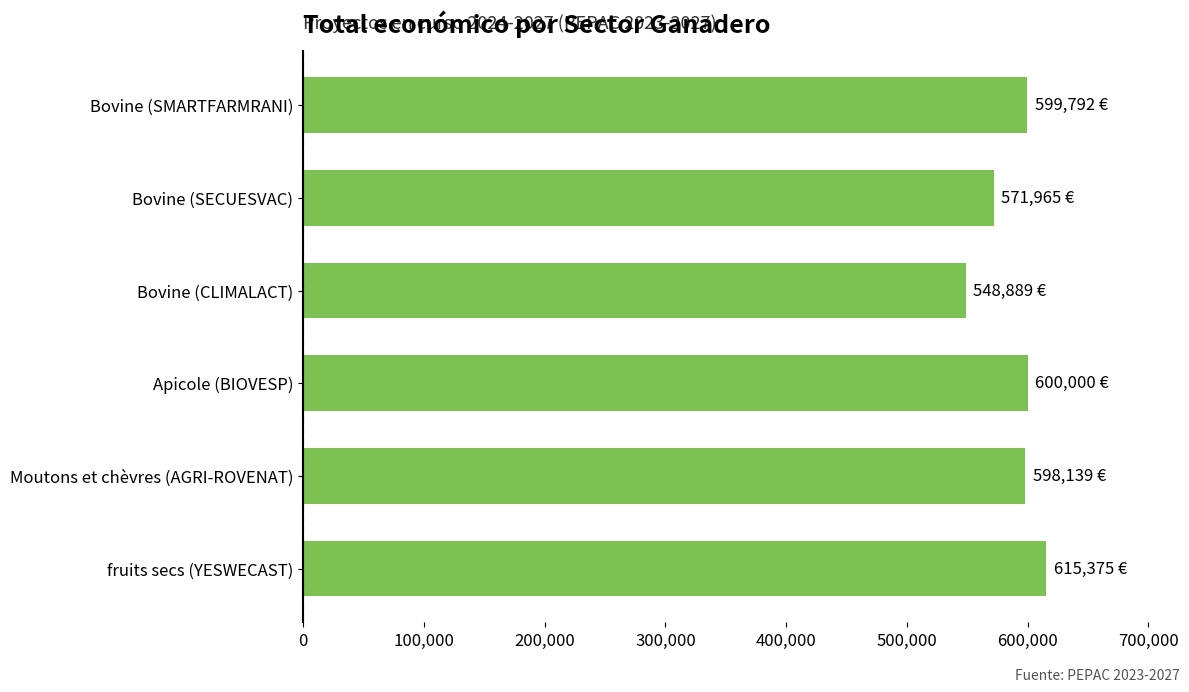

Is it true that the value at Moutons et chèvres (AGRI-ROVENAT) is 893662?

False